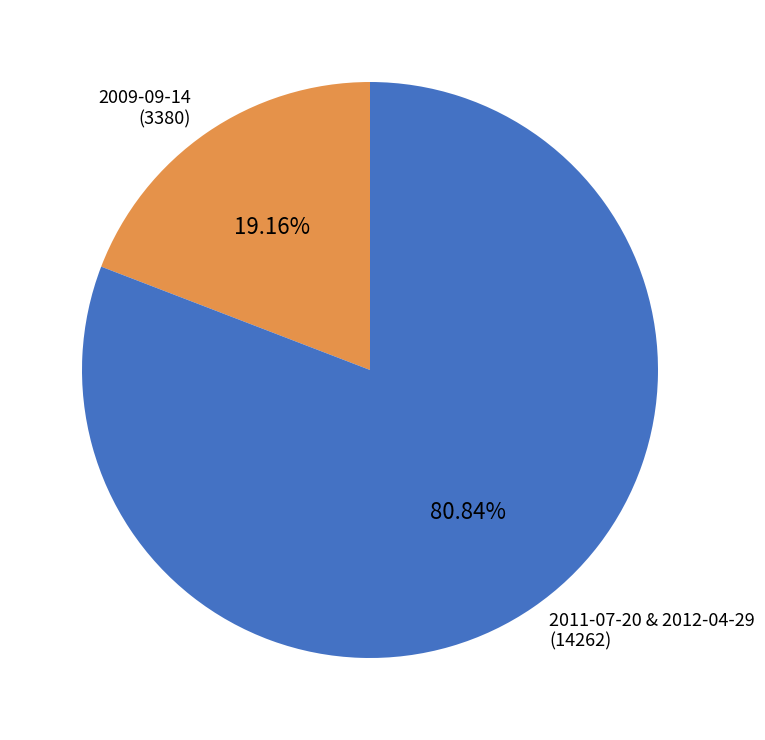

How many slices are in this pie chart?

2